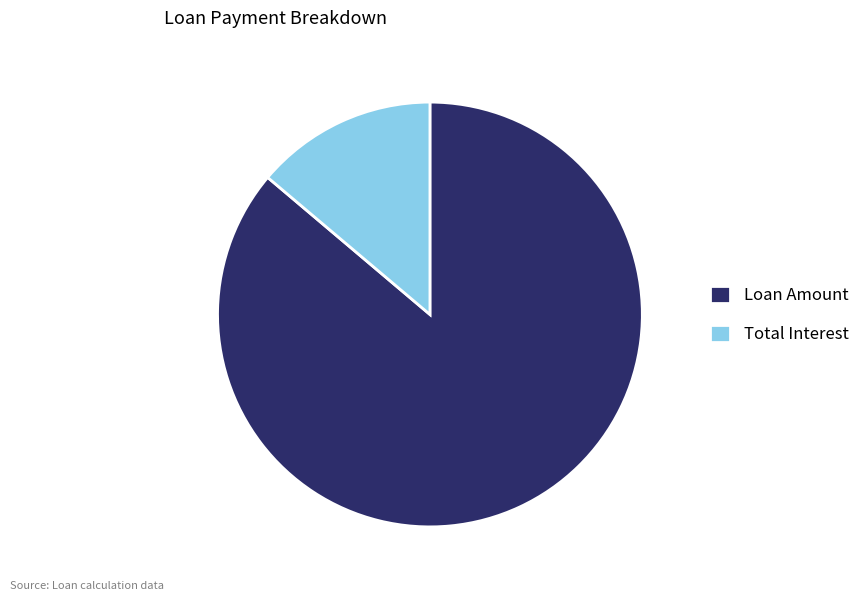

True or false: Loan Amount accounts for 86% of the total.

True